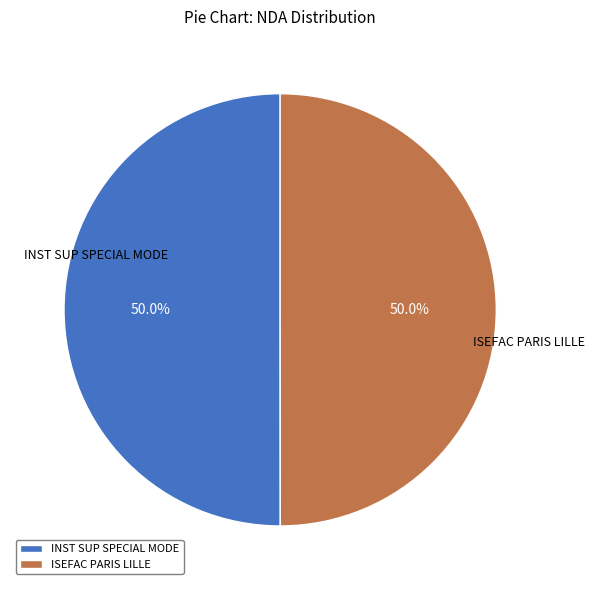

How many slices are in this pie chart?

2